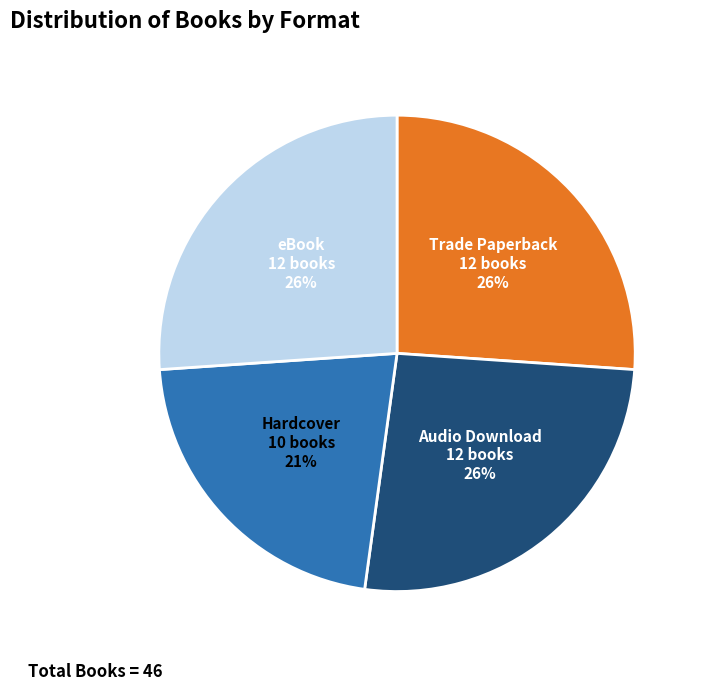

Is it true that Hardcover is 22% of the pie?

True